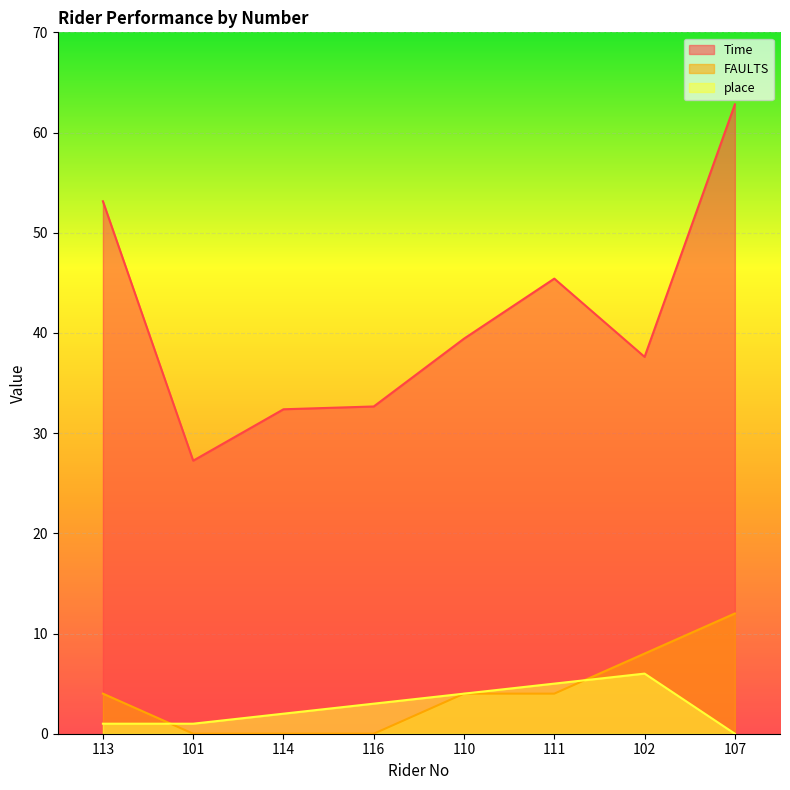

What is the value of the Time point at the 1st from the left?

53.1